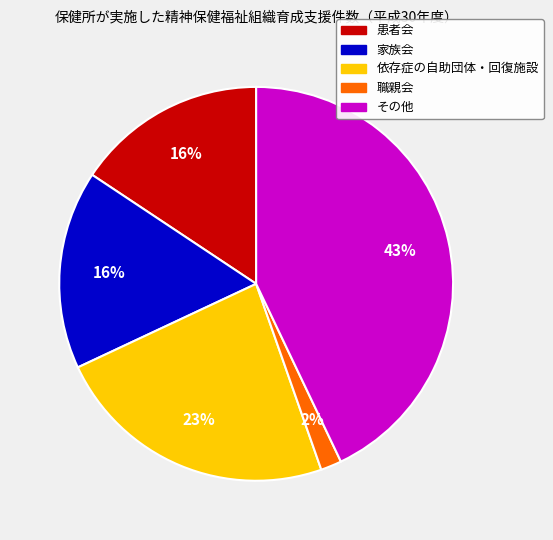

To the nearest percent, what portion does 職親会 represent?

2%